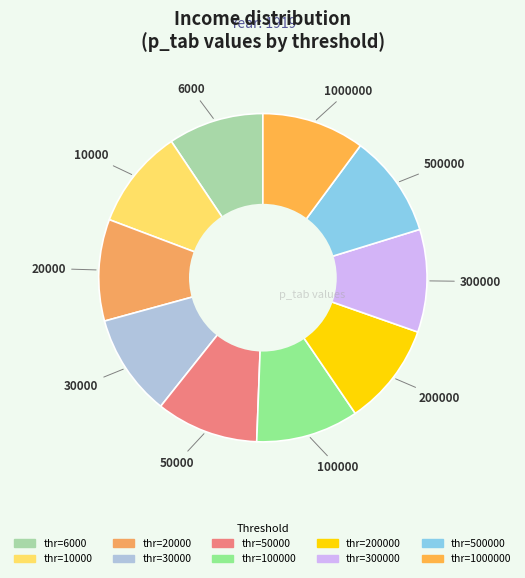

Is there a majority slice in this chart?

No